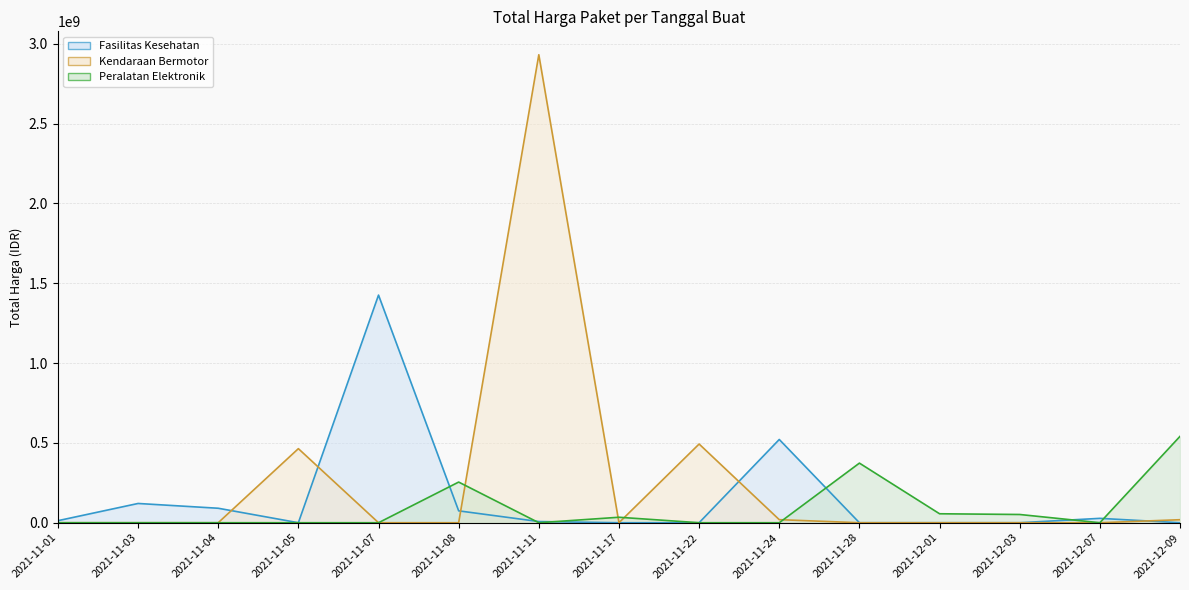

True or false: Total Harga (Kendaraan Bermotor) has more than 1 interior local peaks.

True